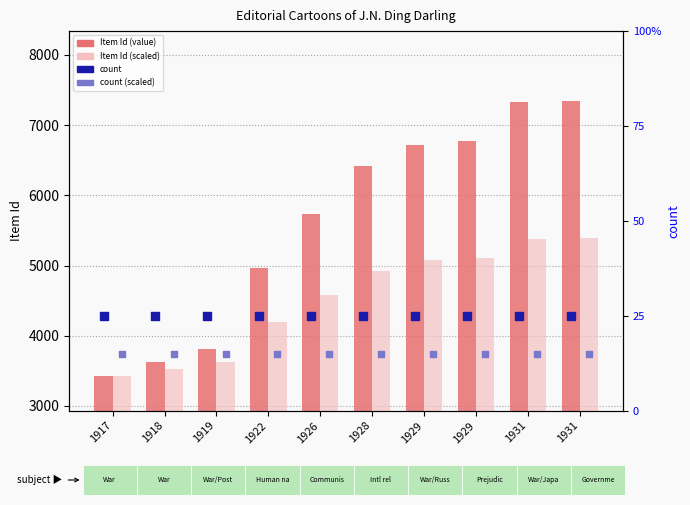

What is the total value across all series at 1917?

6869.6